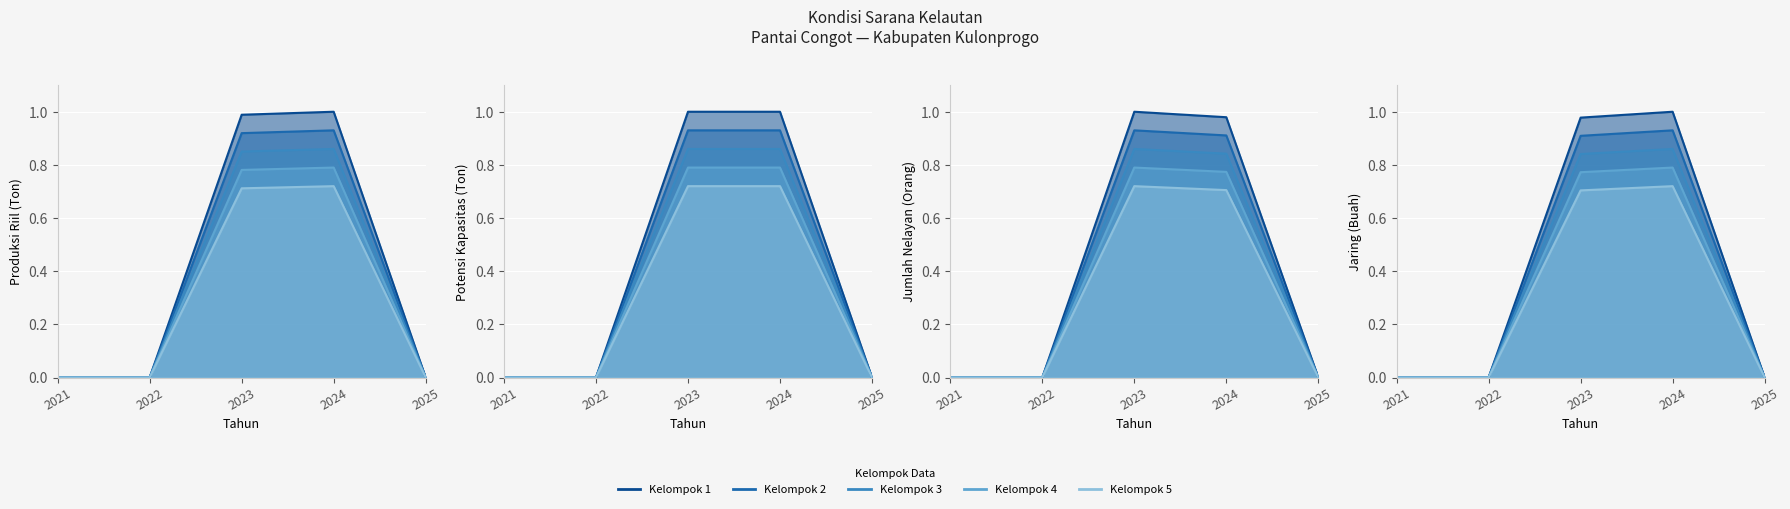

List the labels in order of value, smallest first.

2021, 2022, 2025, 2023, 2024